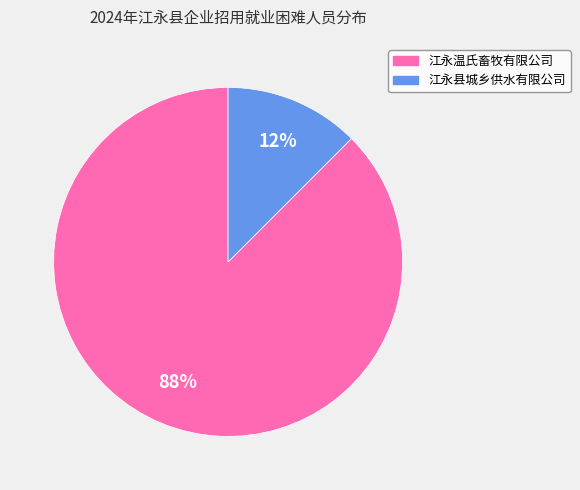

Which category has the smallest portion of the pie?

江永县城乡供水有限公司